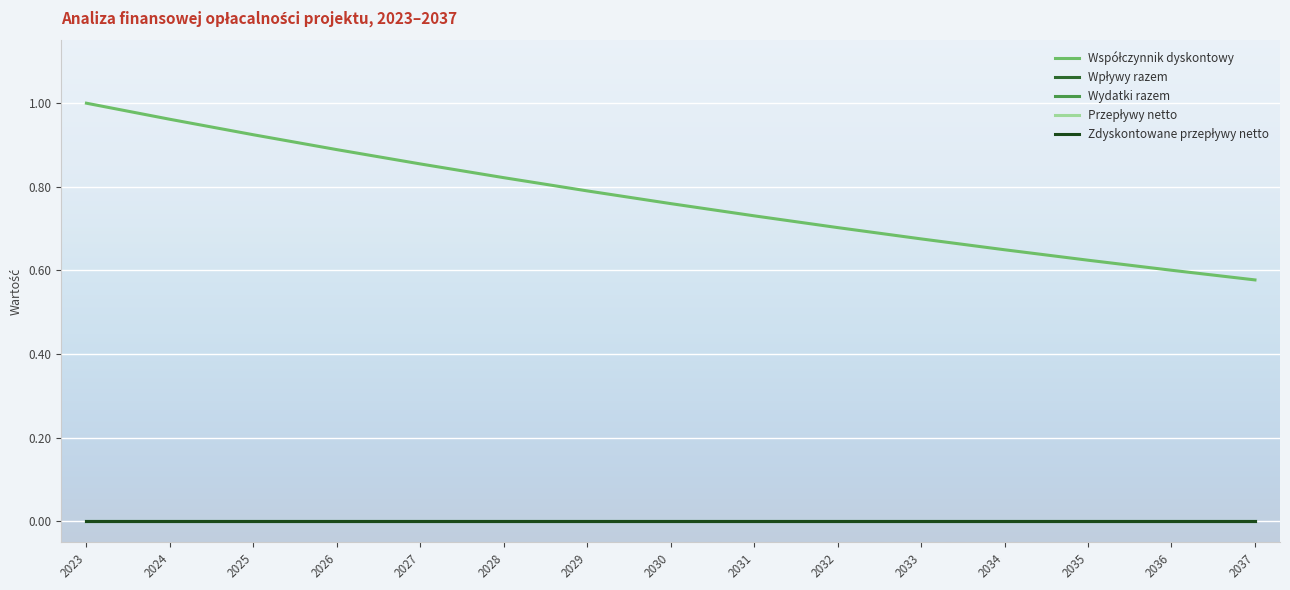

Is this an area chart (filled region under the line)?

No